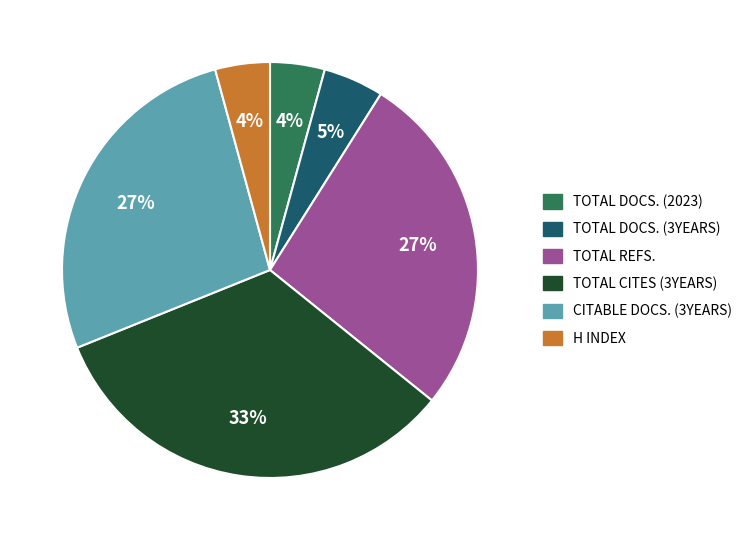

To the nearest percent, what is the difference between the largest and smallest slice percentages?

29%